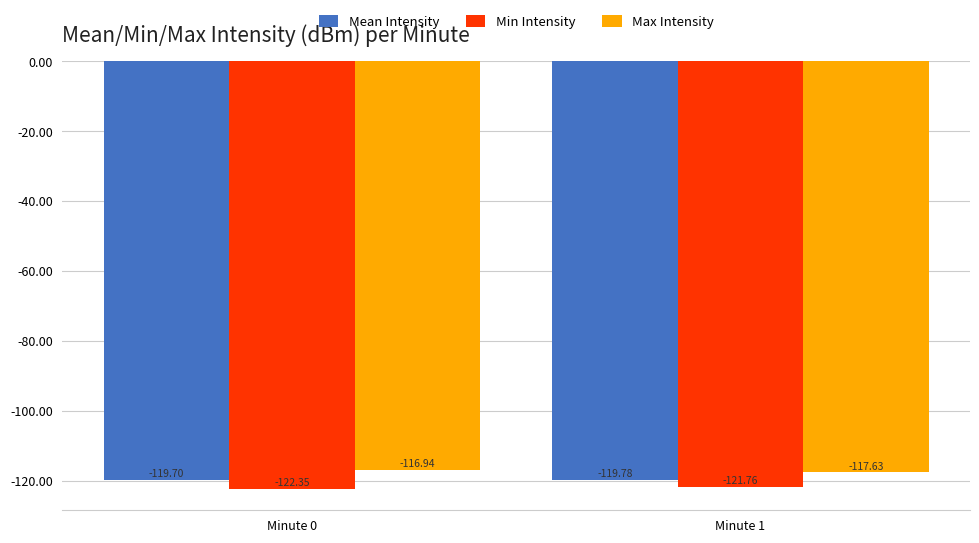

Which series has the largest total across all categories?

Max Intensity